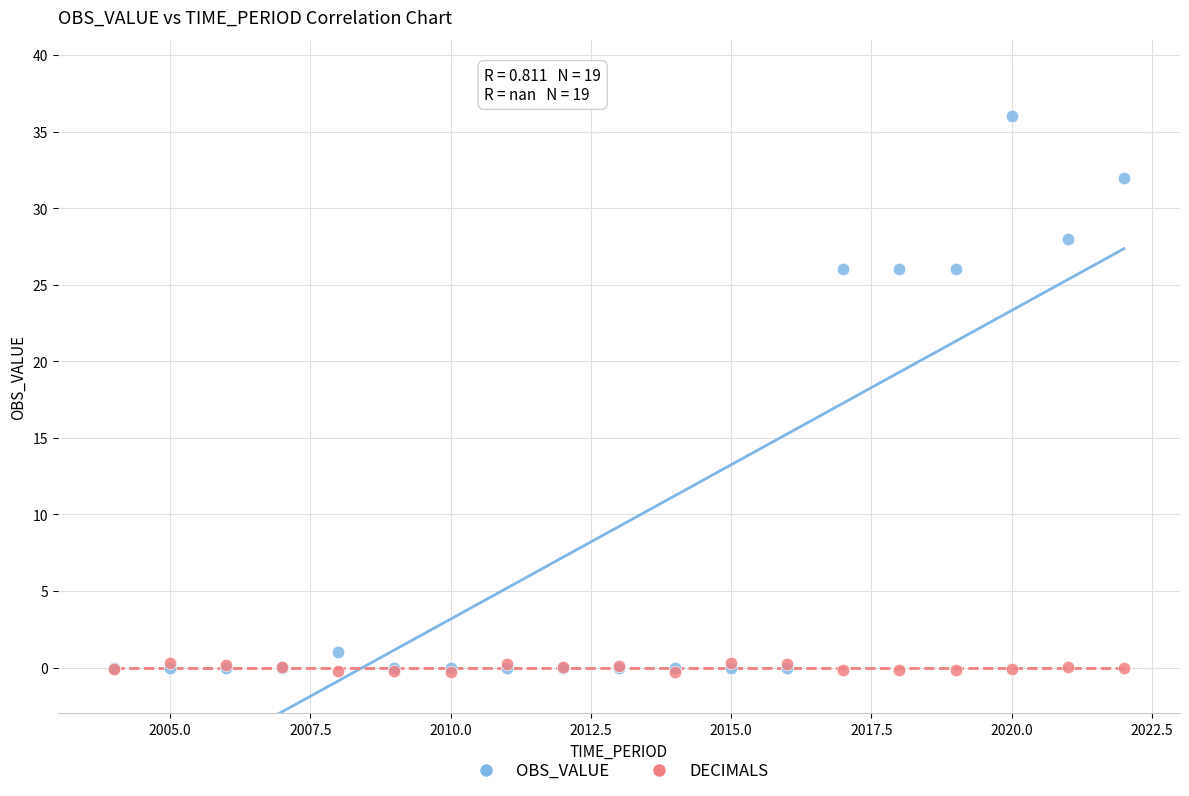

What are all the series names shown in the legend?

OBS_VALUE, DECIMALS